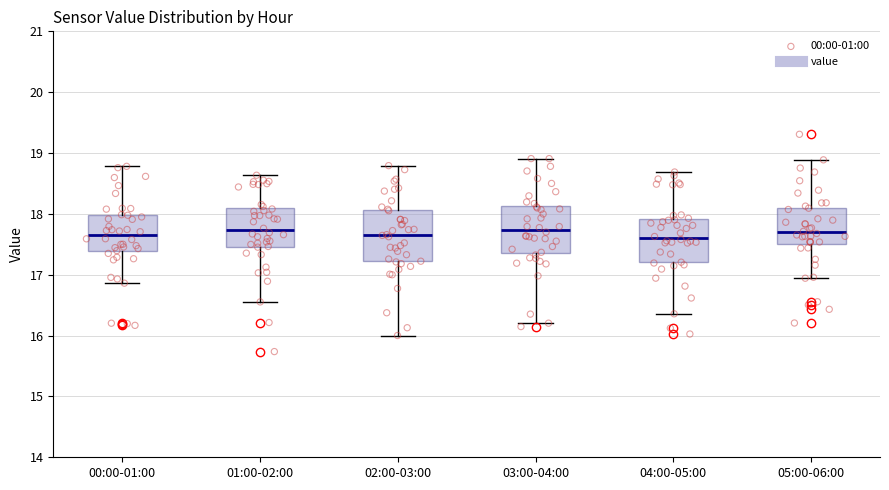

Where does the upper whisker of the box for 04:00-05:00 end on the y-axis? The values are not printed on the chart, so give them approximately, as read against the axis.

18.7